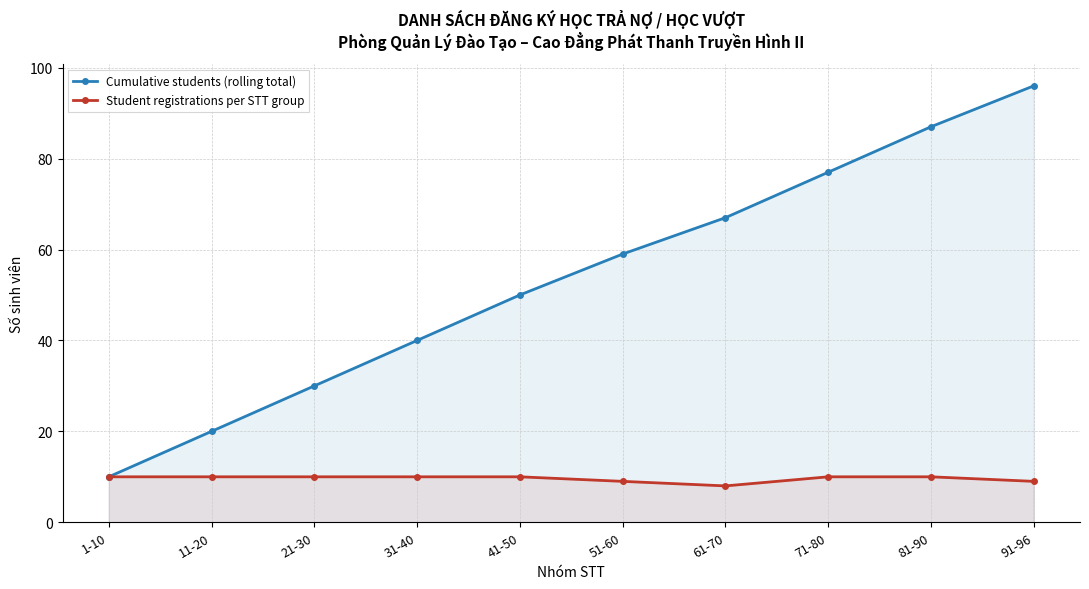

What is the difference between the highest and lowest values at 61-70?

59